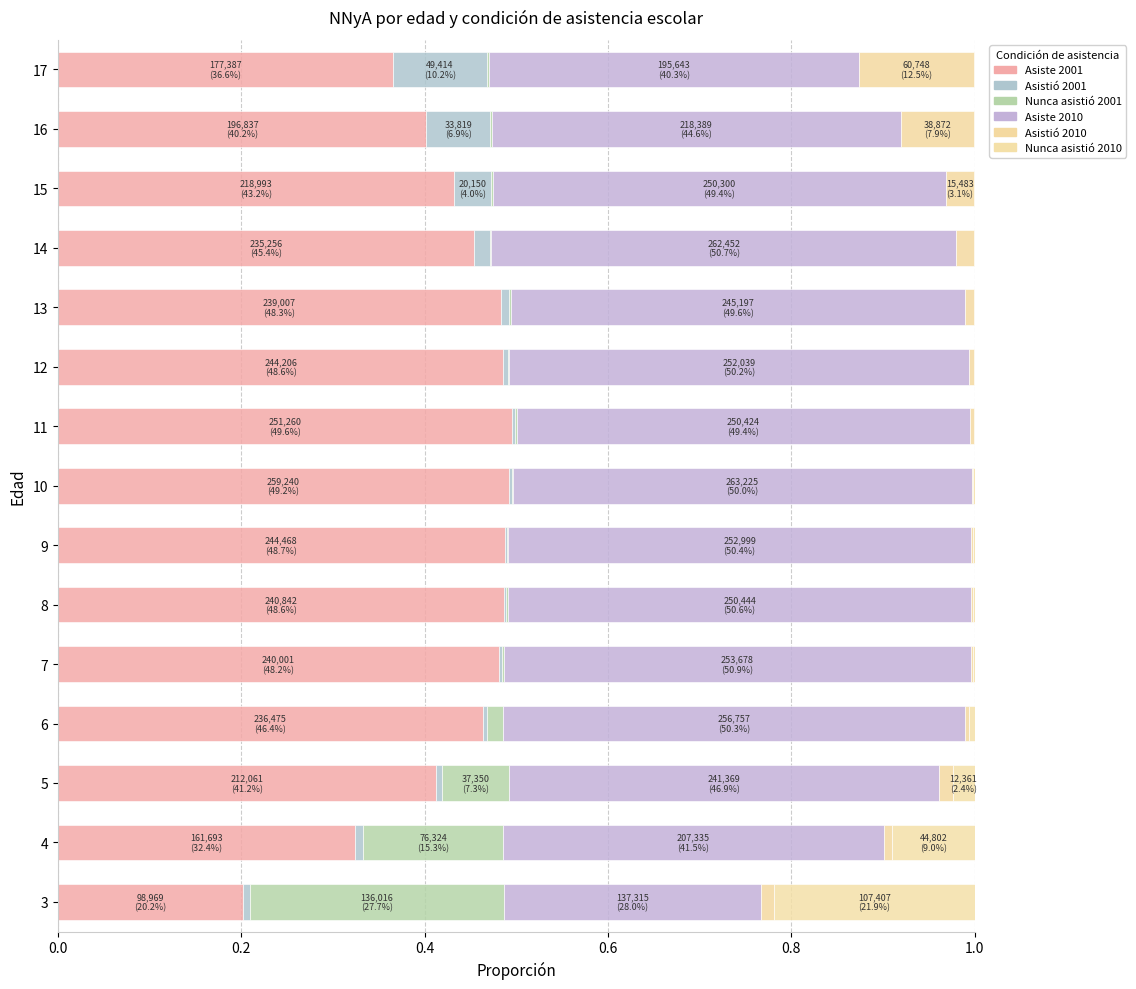

What is the sum of all Asistió 2001 values?

0.3